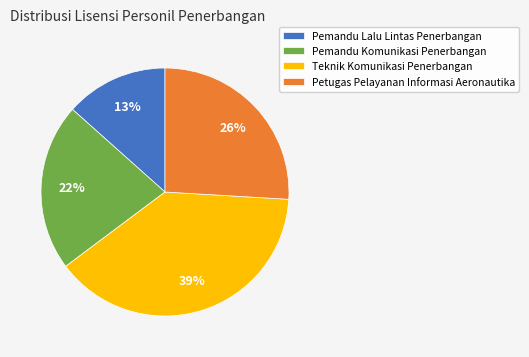

To the nearest percent, what is the difference between the Pemandu Komunikasi Penerbangan and Teknik Komunikasi Penerbangan slice percentages?

17%